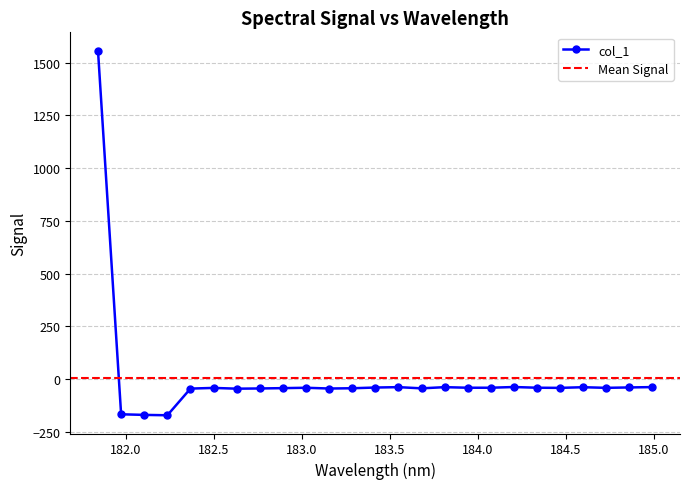

What is the change in value from 181.8418 to 183.4176122368?

-1598.5